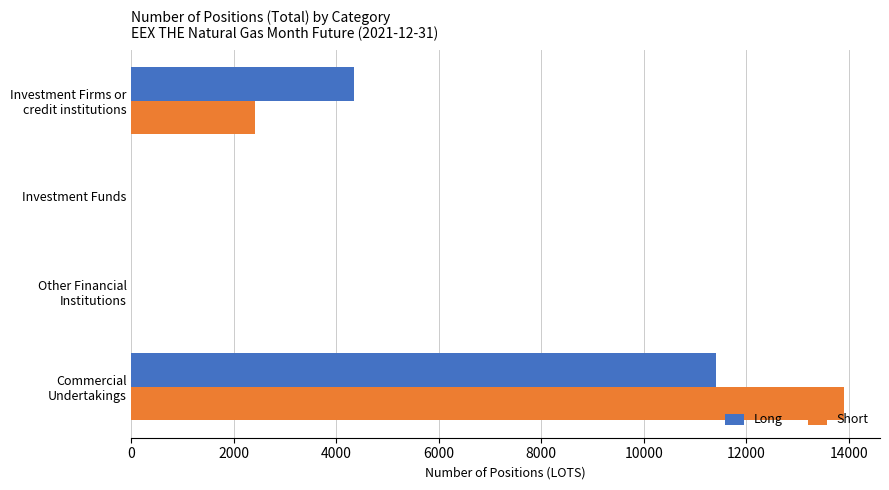

What is the sum of all Long values?

15749